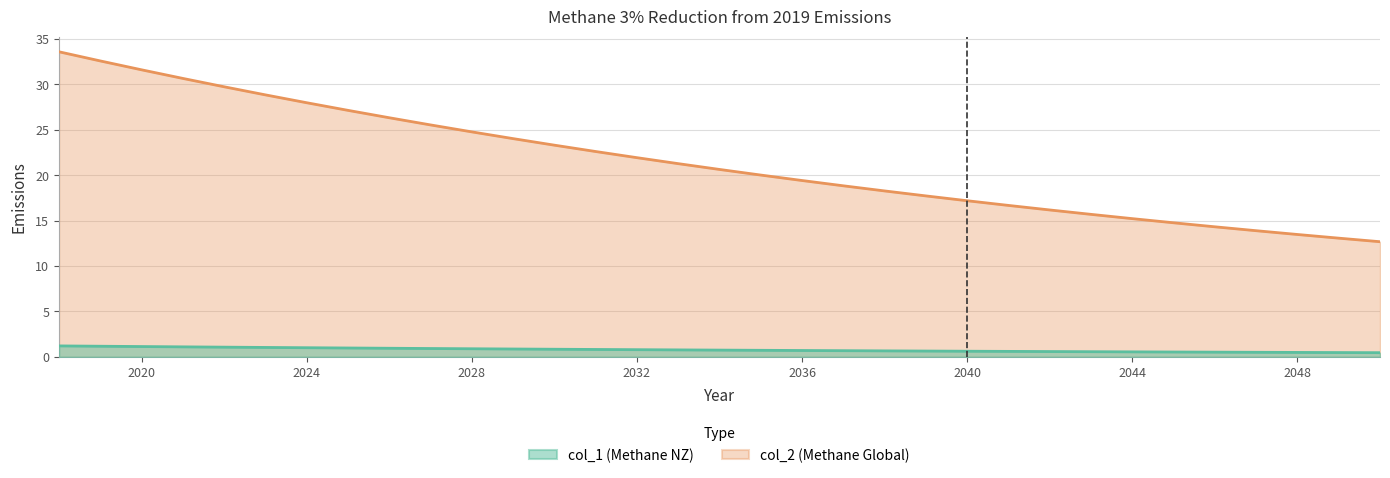

Reading left to right, list all the values displayed in this chart.

col_1: 2018=33.6	2019=32.6	2020=31.6	2021=30.7	2022=29.7	2023=28.9	2024=28.0	2025=27.1	2026=26.3	2027=25.5	2028=24.8	2029=24.0	2030=23.3	2031=22.6	2032=21.9	2033=21.3	2034=20.6	2035=20.0	2036=19.4	2037=18.8	2038=18.3	2039=17.7	2040=17.2	2041=16.7	2042=16.2	2043=15.7	2044=15.2	2045=14.8	2046=14.3	2047=13.9	2048=13.5	2049=13.1	2050=12.7
col_2: 2018=1.2	2019=1.2	2020=1.1	2021=1.1	2022=1.1	2023=1.0	2024=1.0	2025=1.0	2026=0.9	2027=0.9	2028=0.9	2029=0.9	2030=0.8	2031=0.8	2032=0.8	2033=0.8	2034=0.7	2035=0.7	2036=0.7	2037=0.7	2038=0.7	2039=0.6	2040=0.6	2041=0.6	2042=0.6	2043=0.6	2044=0.5	2045=0.5	2046=0.5	2047=0.5	2048=0.5	2049=0.5	2050=0.5